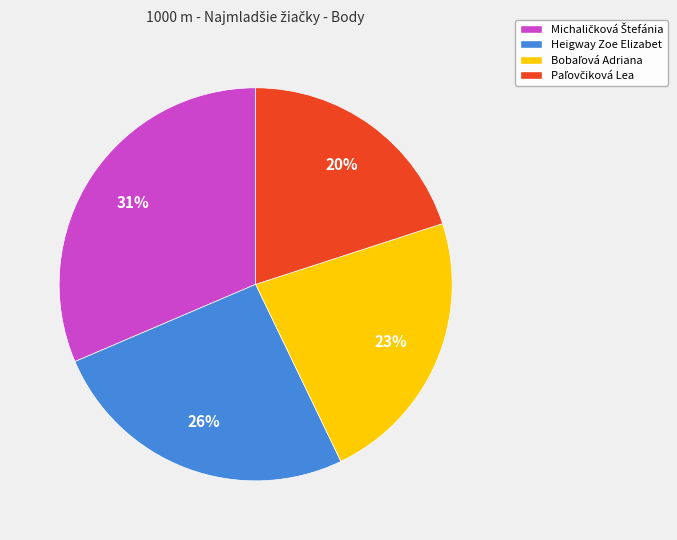

Does any single category account for the majority?

No